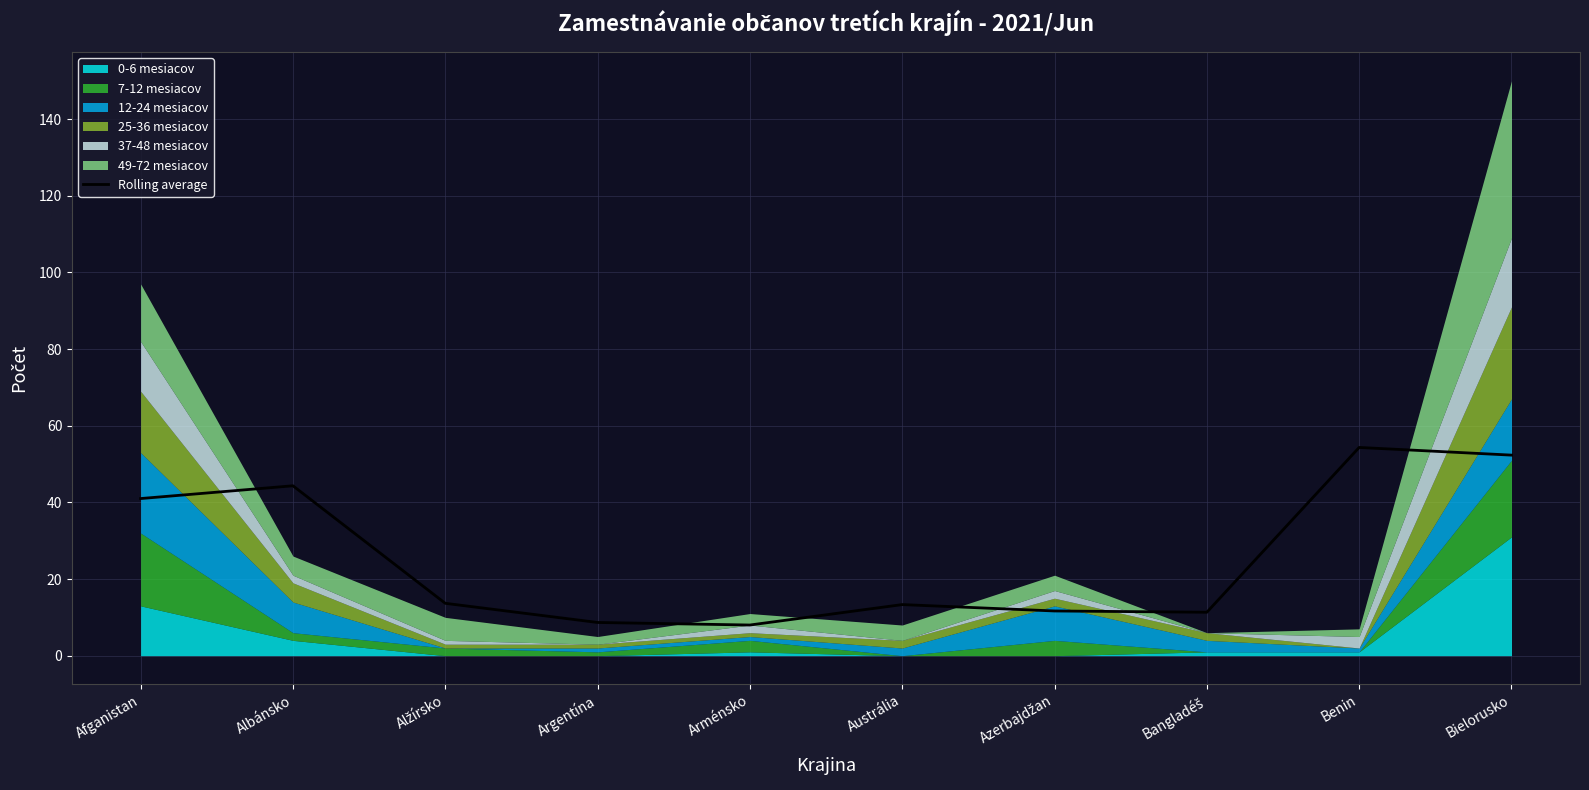

What is the ratio of the value at Benin to the value at Albánsko?

1.2